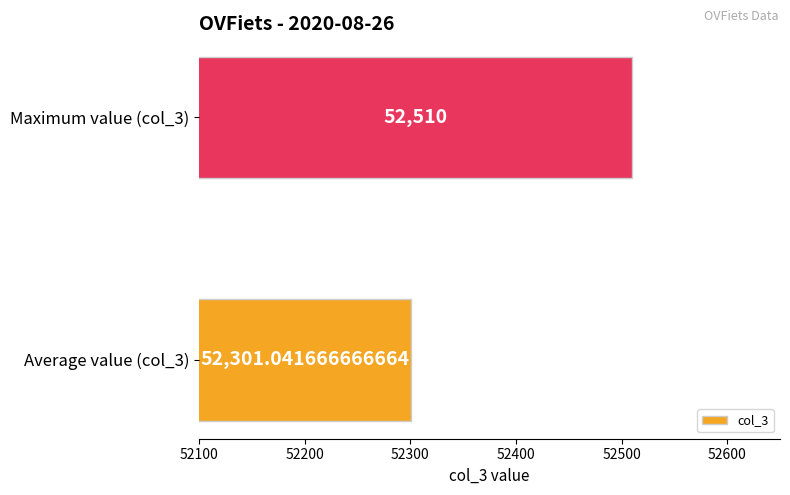

Rank the categories by value from lowest to highest.

Average value (col_3), Maximum value (col_3)